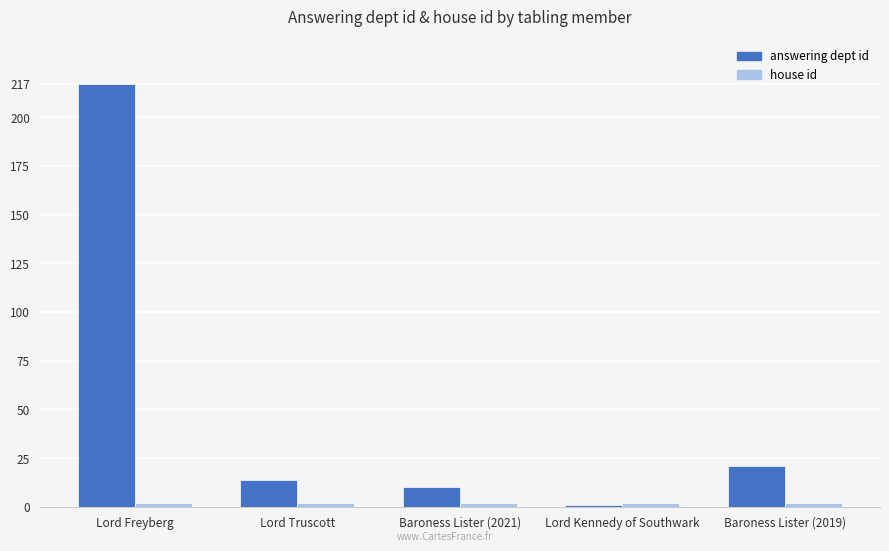

True or false: answering dept id has a value of 86 at Lord Freyberg.

False